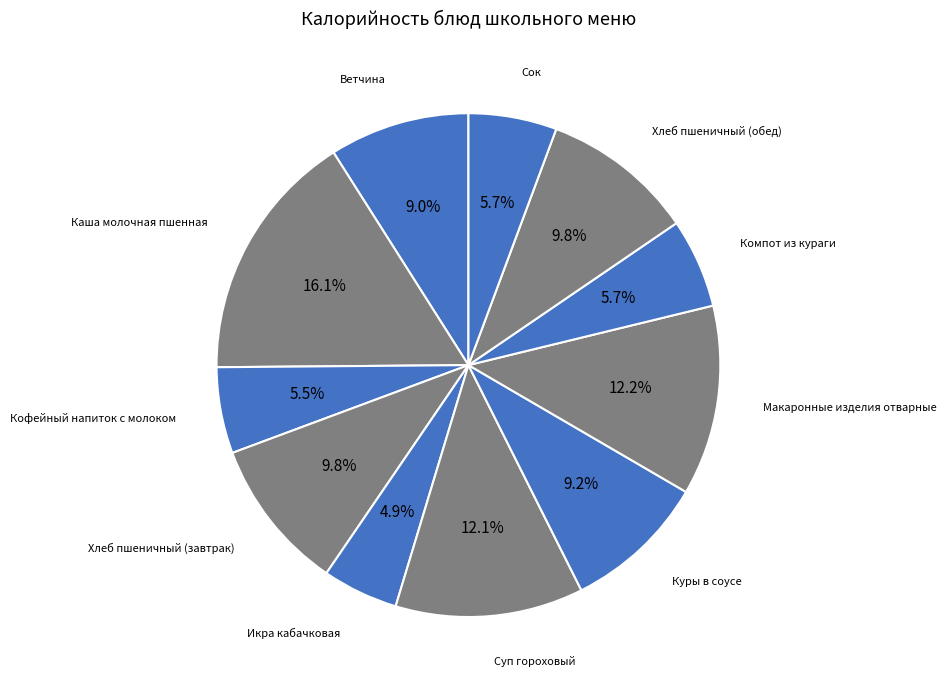

Rank the categories by value from highest to lowest.

Каша молочная пшенная, Макаронные изделия отварные, Суп гороховый, Хлеб пшеничный (завтрак), Хлеб пшеничный (обед), Куры в соусе, Ветчина, Компот из кураги, Сок, Кофейный напиток с молоком, Икра кабачковая